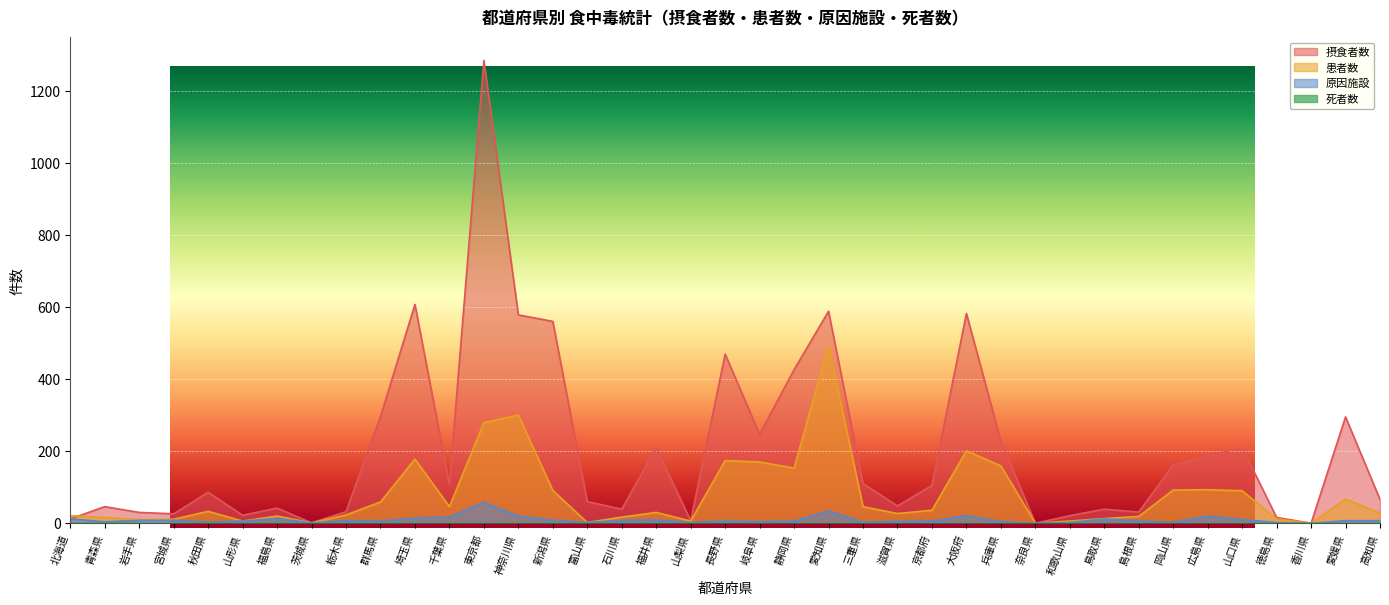

How many times do 患者数 and 摂食者数 cross each other?

1